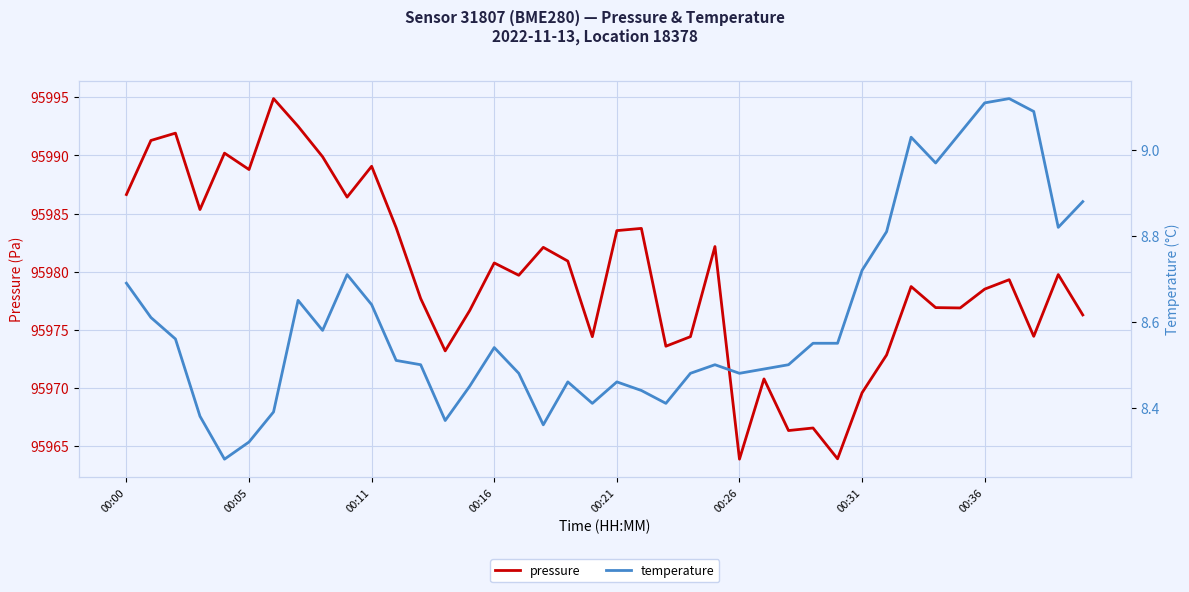

What is the sum of all temperature values?

344.3